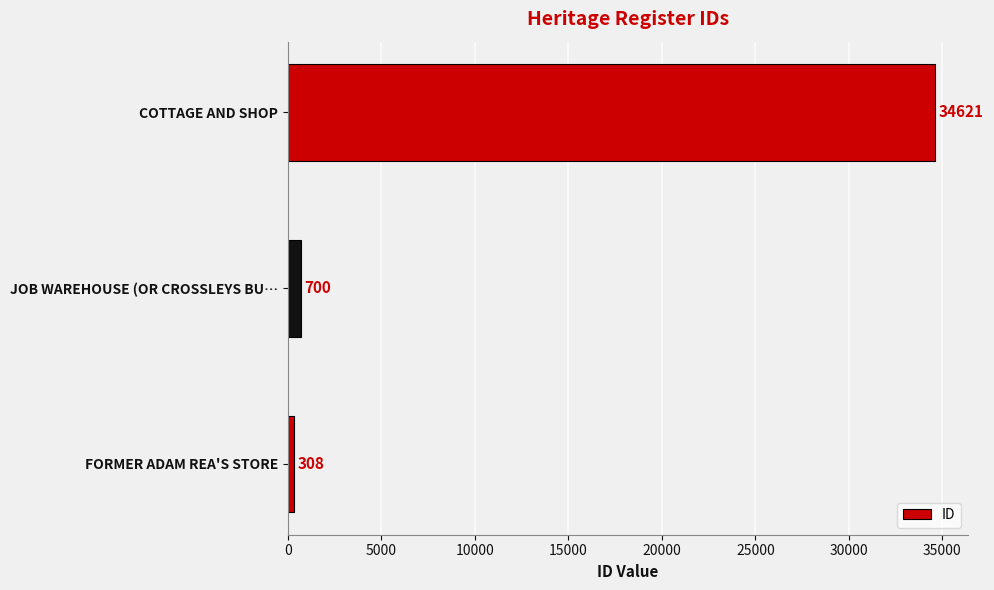

What is the difference between the second highest and minimum values?

392